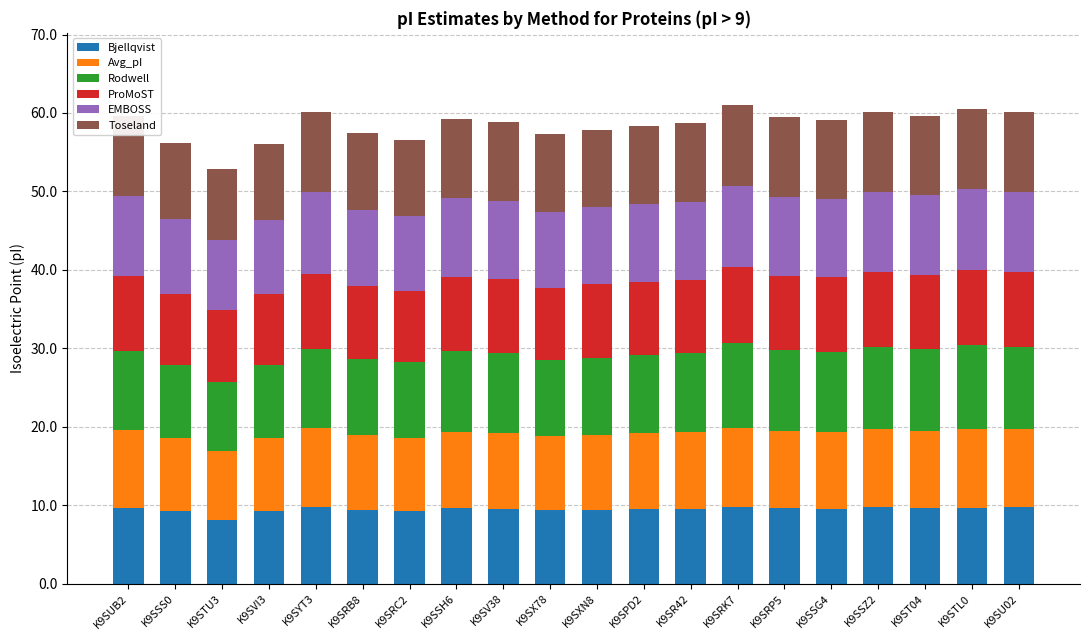

What is the average value of the Bjellqvist series?

9.5